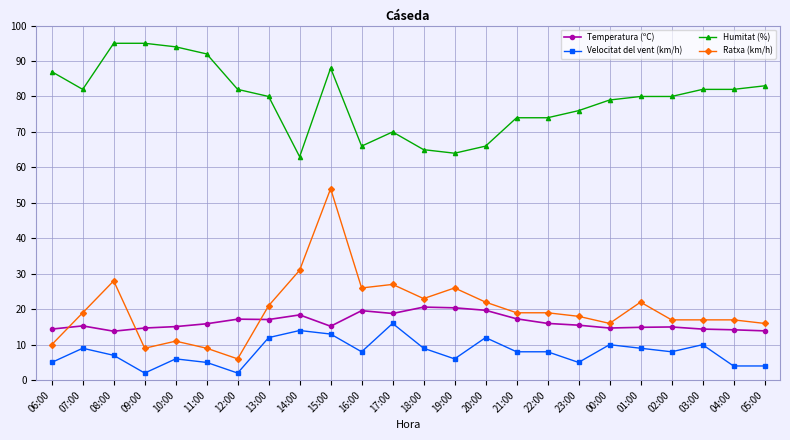

At which category is the sum across all series the highest?

15:00